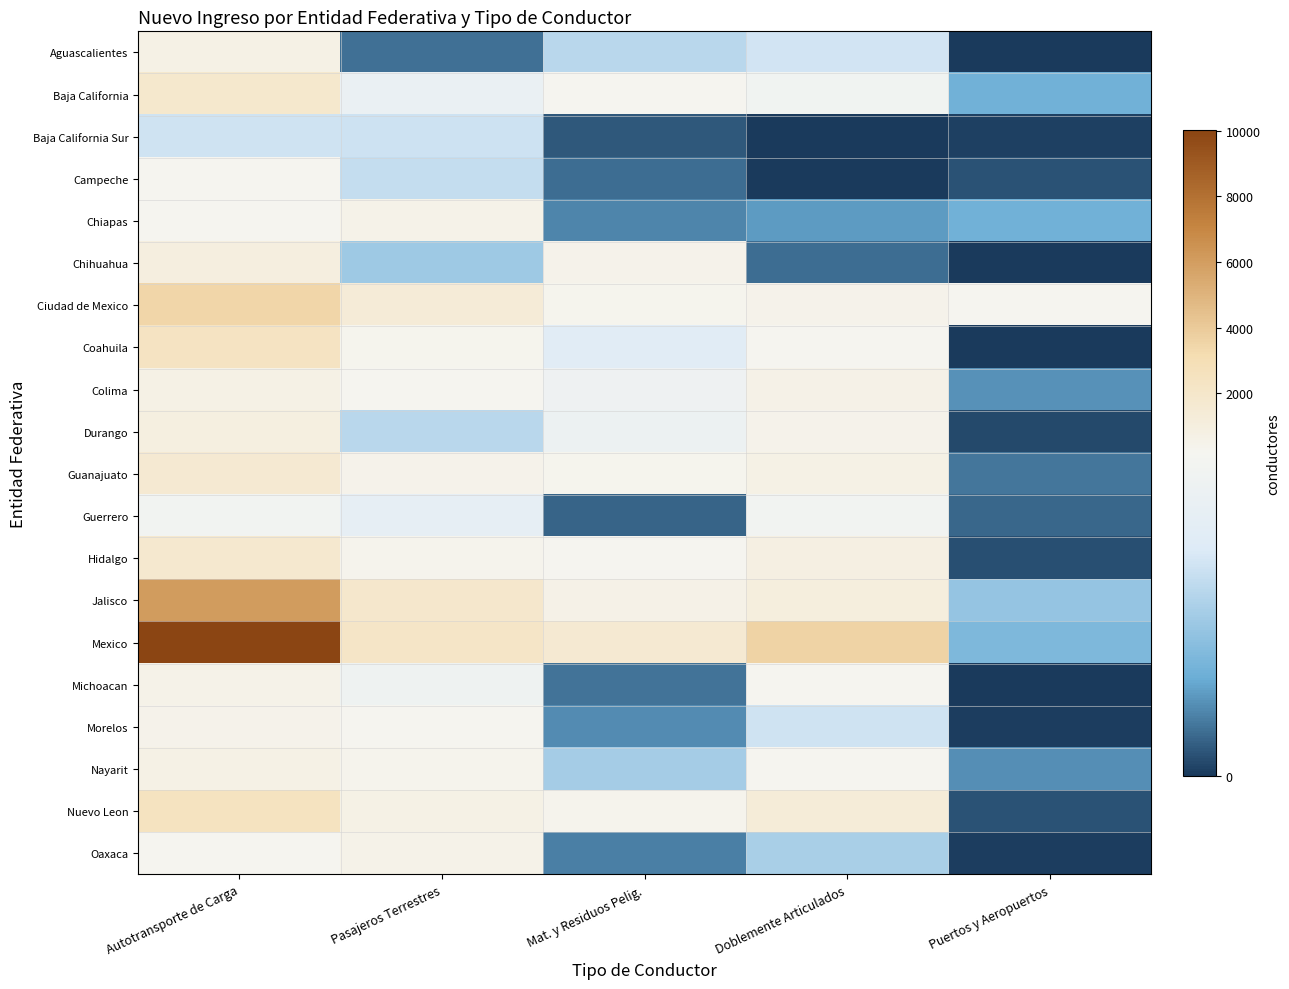

Which series has the largest total across all categories?

Mexico